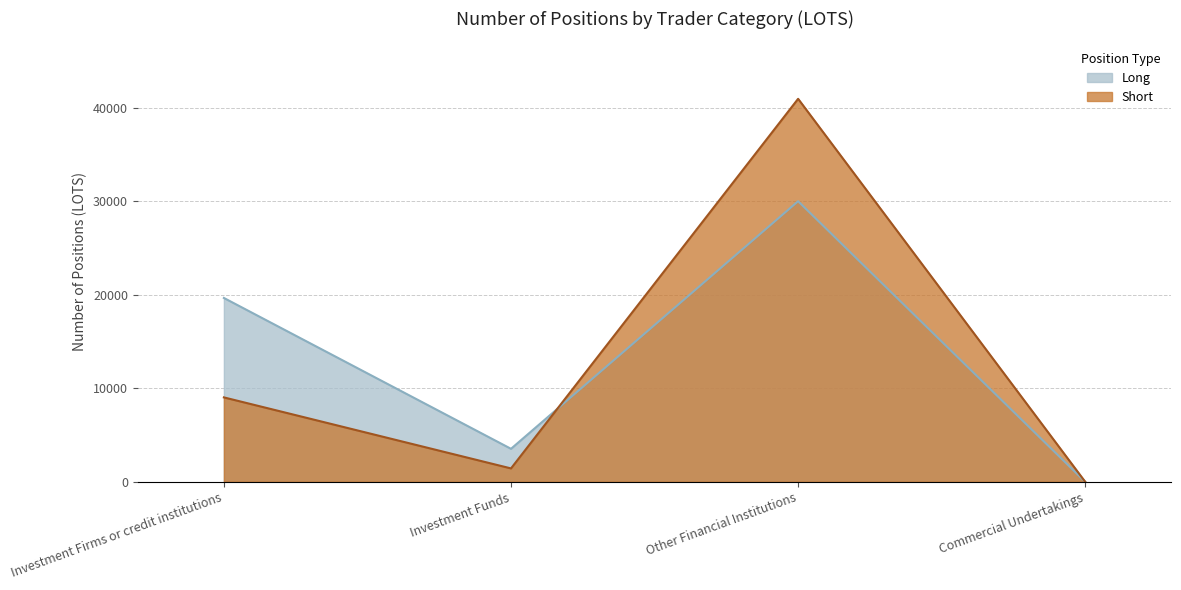

What is the difference between the Long values at Other Financial Institutions and Investment Funds?

26460.1